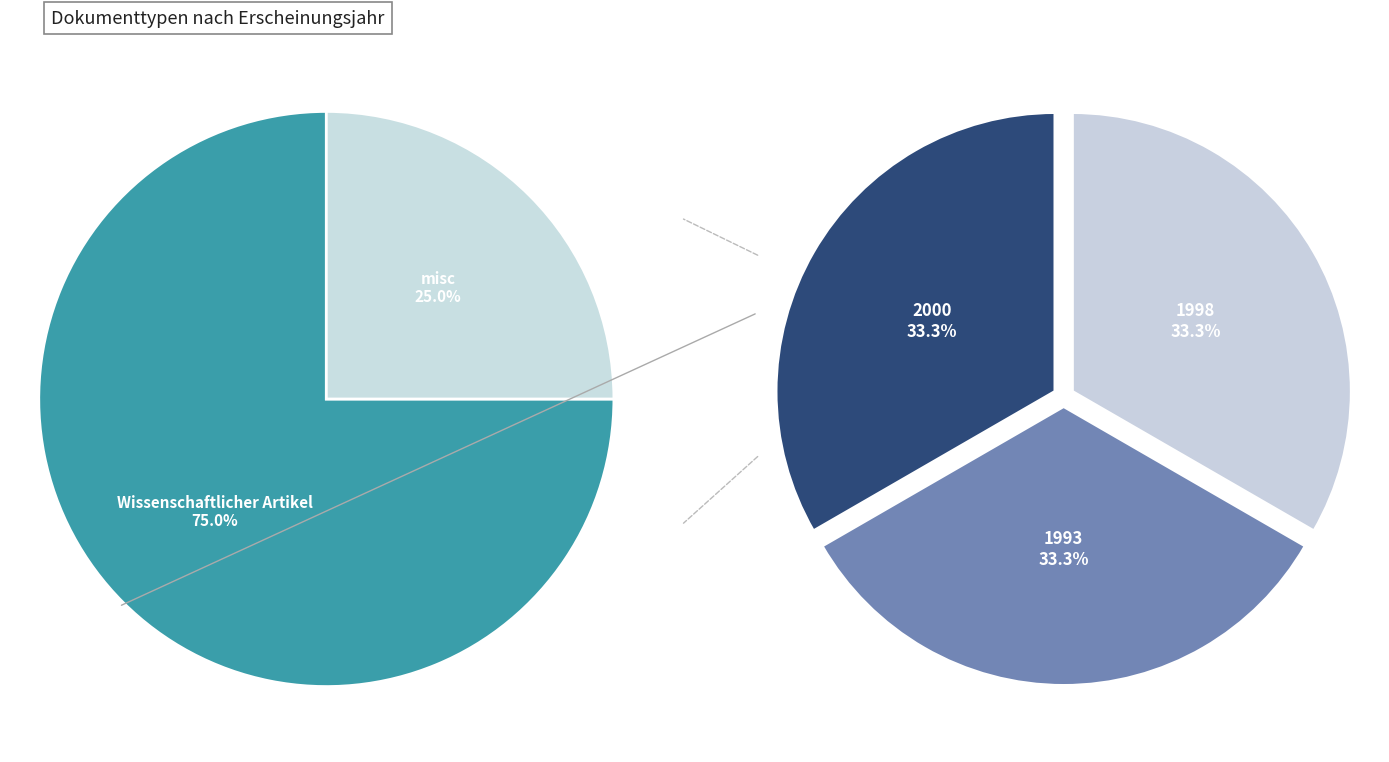

Is it true that Wissenschaftlicher Artikel (2000) is 25% of the pie?

True